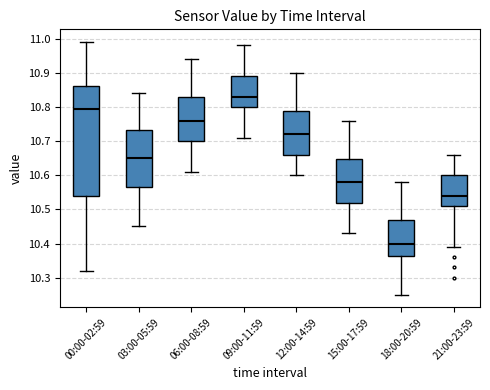

Reading left to right, transcribe this box plot: for each box, give where its median line is, the range the box spans, and where its two whiskers end, as read against the y-axis. The values are not printed on the chart, so give them approximately, as read against the axis.

00:00-02:59: median 10.80, box 10.54 to 10.86, whiskers 10.32 to 10.99
03:00-05:59: median 10.65, box 10.57 to 10.73, whiskers 10.45 to 10.84
06:00-08:59: median 10.76, box 10.70 to 10.83, whiskers 10.61 to 10.94
09:00-11:59: median 10.83, box 10.80 to 10.89, whiskers 10.71 to 10.98
12:00-14:59: median 10.72, box 10.66 to 10.79, whiskers 10.60 to 10.90
15:00-17:59: median 10.58, box 10.52 to 10.65, whiskers 10.43 to 10.76
18:00-20:59: median 10.40, box 10.36 to 10.47, whiskers 10.25 to 10.58
21:00-23:59: median 10.54, box 10.51 to 10.60, whiskers 10.39 to 10.66